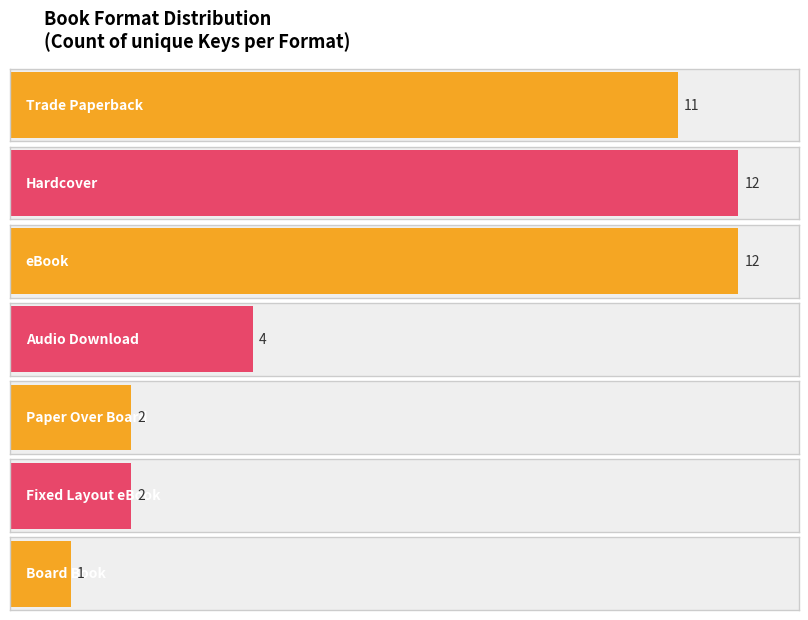

What is the minimum value shown in the chart?

1